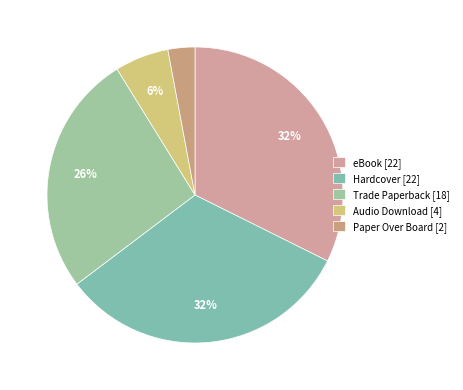

Which slice is the smallest?

Paper Over Board